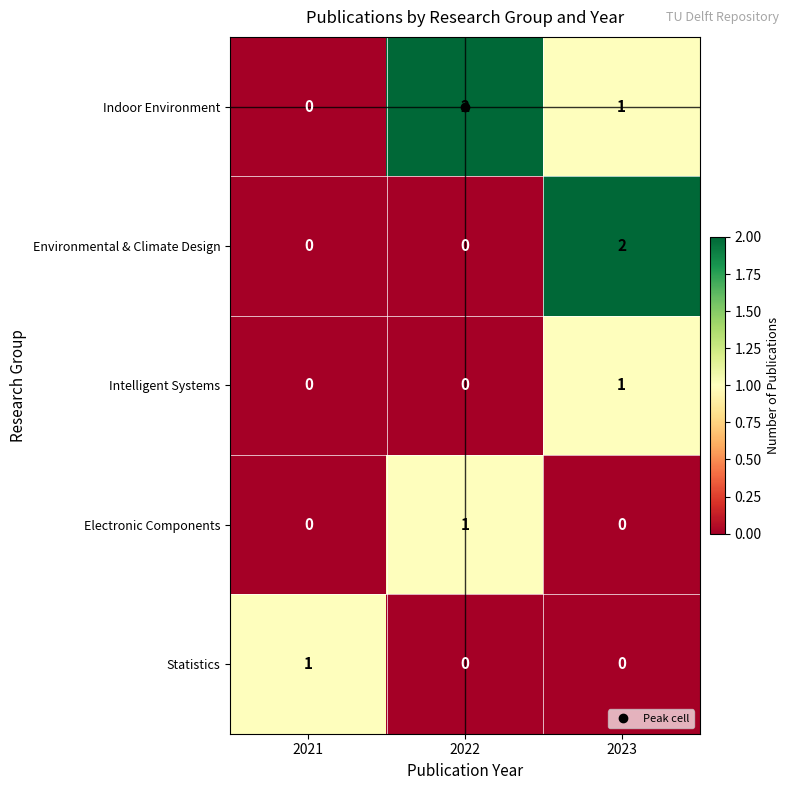

Which series changed the most between 2022 and 2023?

Environmental & Climate Design